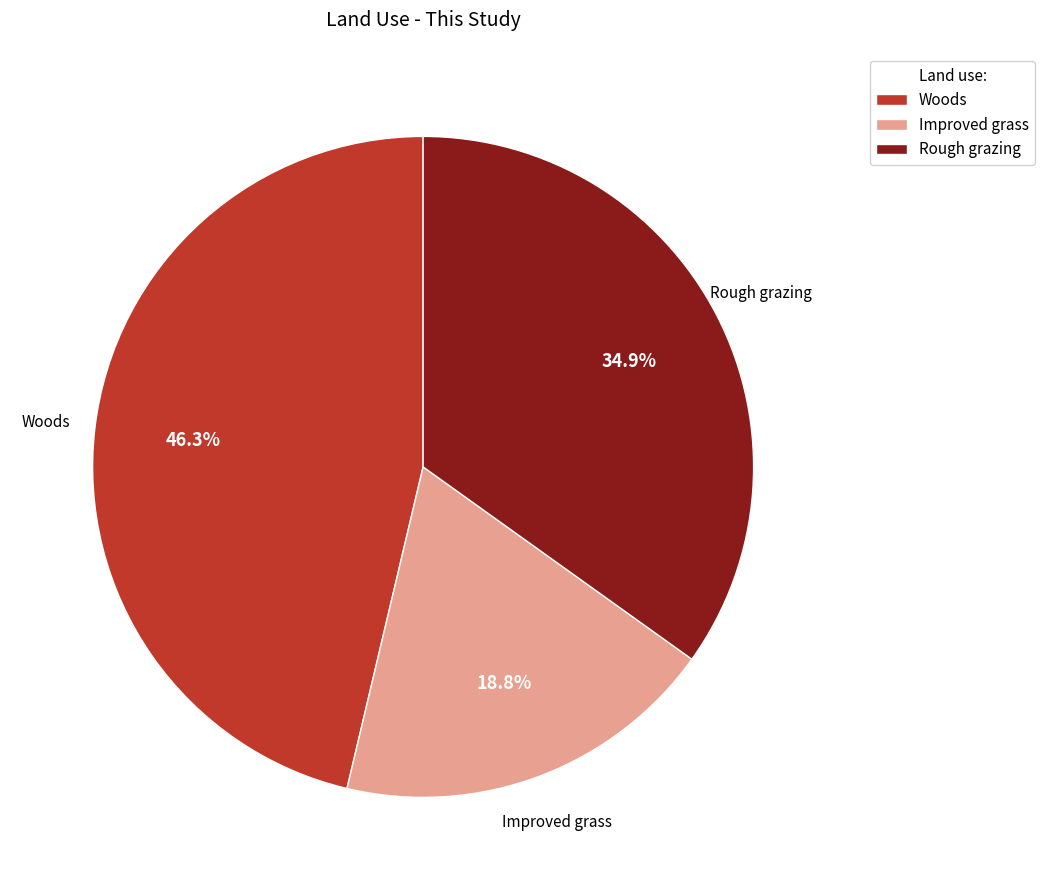

Is it true that Woods is 59% of the pie?

False